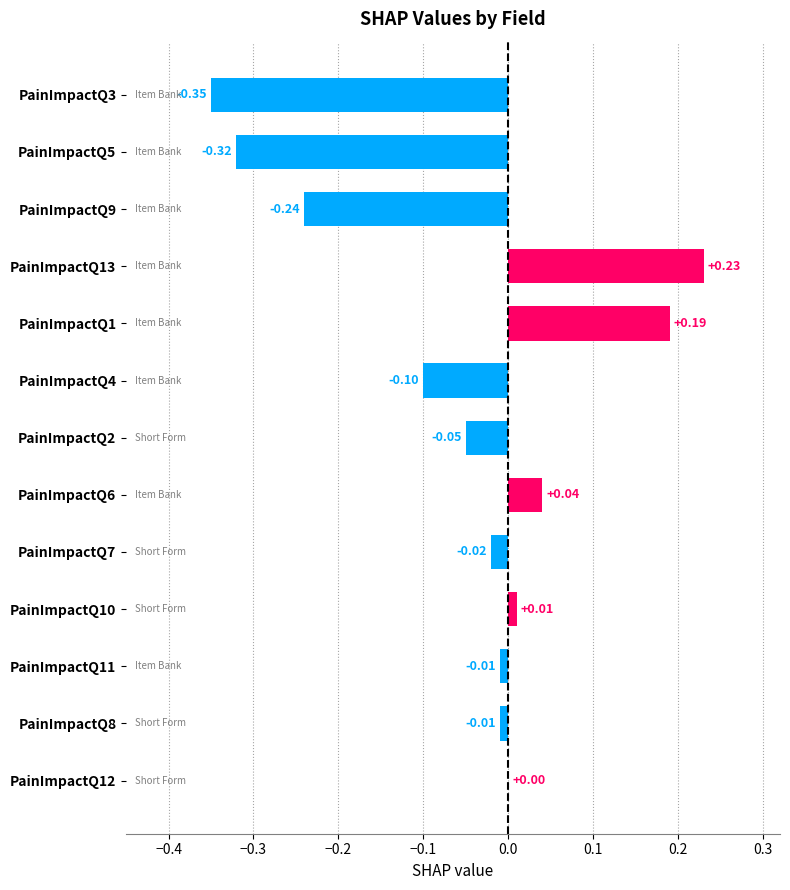

Which has a higher value, PainImpactQ2 or PainImpactQ11?

PainImpactQ11